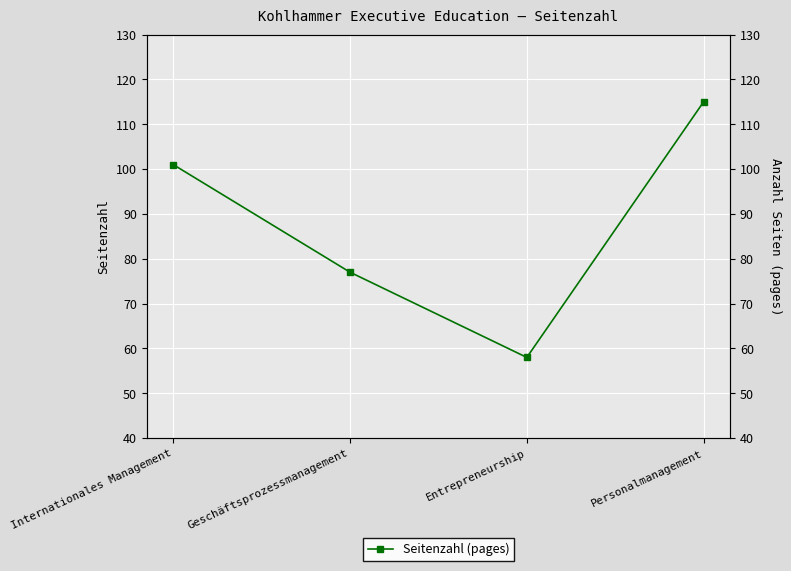

Which label corresponds to the largest value in the chart?

Personalmanagement